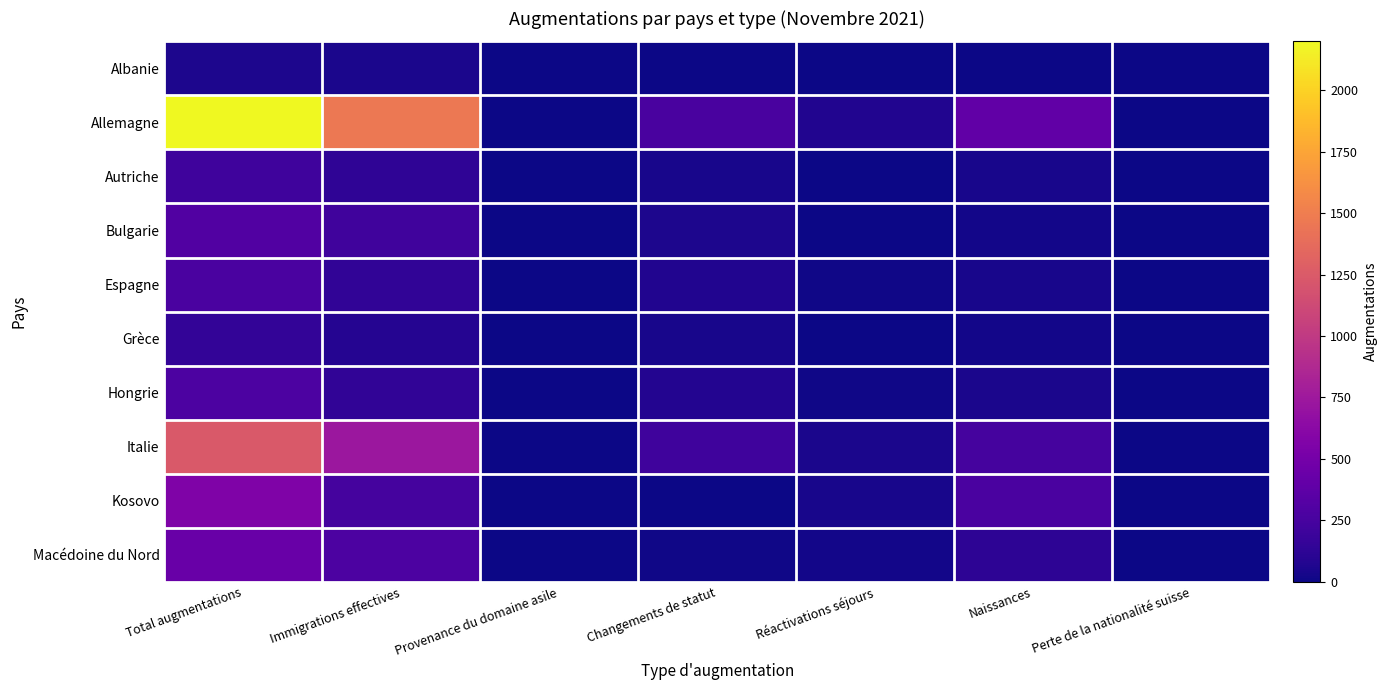

Reading left to right, what are all the values shown in this chart?

Albanie: Total augmentations=60	Immigrations effectives=46	Provenance du domaine asile=0	Changements de statut=6	Réactivations séjours=2	Naissances=6	Perte de la nationalité suisse=0
Allemagne: Total augmentations=2199	Immigrations effectives=1465	Provenance du domaine asile=0	Changements de statut=264	Réactivations séjours=75	Naissances=395	Perte de la nationalité suisse=0
Autriche: Total augmentations=212	Immigrations effectives=135	Provenance du domaine asile=0	Changements de statut=35	Réactivations séjours=5	Naissances=37	Perte de la nationalité suisse=0
Bulgarie: Total augmentations=303	Immigrations effectives=221	Provenance du domaine asile=0	Changements de statut=59	Réactivations séjours=5	Naissances=18	Perte de la nationalité suisse=0
Espagne: Total augmentations=270	Immigrations effectives=145	Provenance du domaine asile=0	Changements de statut=72	Réactivations séjours=17	Naissances=36	Perte de la nationalité suisse=0
Grèce: Total augmentations=148	Immigrations effectives=87	Provenance du domaine asile=0	Changements de statut=42	Réactivations séjours=1	Naissances=18	Perte de la nationalité suisse=0
Hongrie: Total augmentations=282	Immigrations effectives=142	Provenance du domaine asile=0	Changements de statut=85	Réactivations séjours=9	Naissances=46	Perte de la nationalité suisse=0
Italie: Total augmentations=1241	Immigrations effectives=738	Provenance du domaine asile=0	Changements de statut=207	Réactivations séjours=49	Naissances=247	Perte de la nationalité suisse=0
Kosovo: Total augmentations=559	Immigrations effectives=244	Provenance du domaine asile=2	Changements de statut=5	Réactivations séjours=37	Naissances=271	Perte de la nationalité suisse=0
Macédoine du Nord: Total augmentations=435	Immigrations effectives=283	Provenance du domaine asile=0	Changements de statut=9	Réactivations séjours=22	Naissances=121	Perte de la nationalité suisse=0